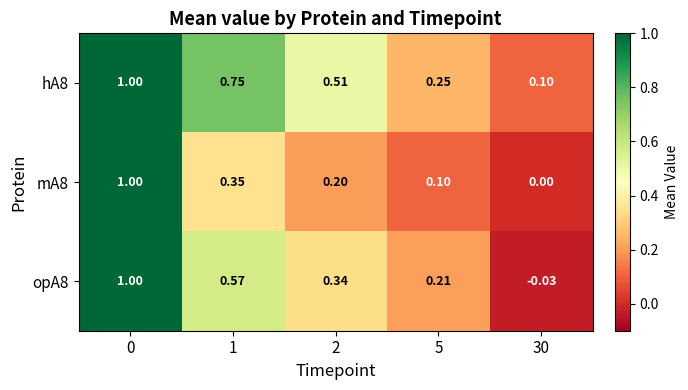

Is the value of hA8 at 1 greater than the value of opA8 at 0?

No